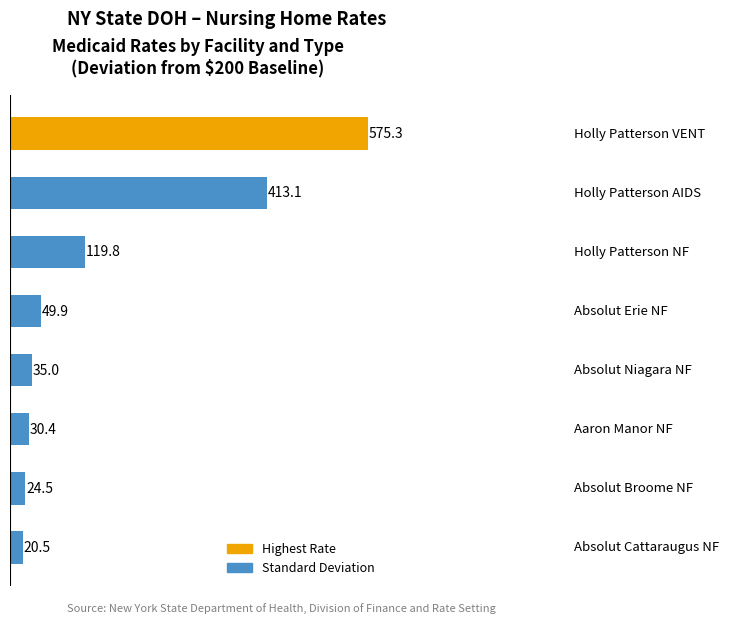

Does the chart contain any negative values?

No